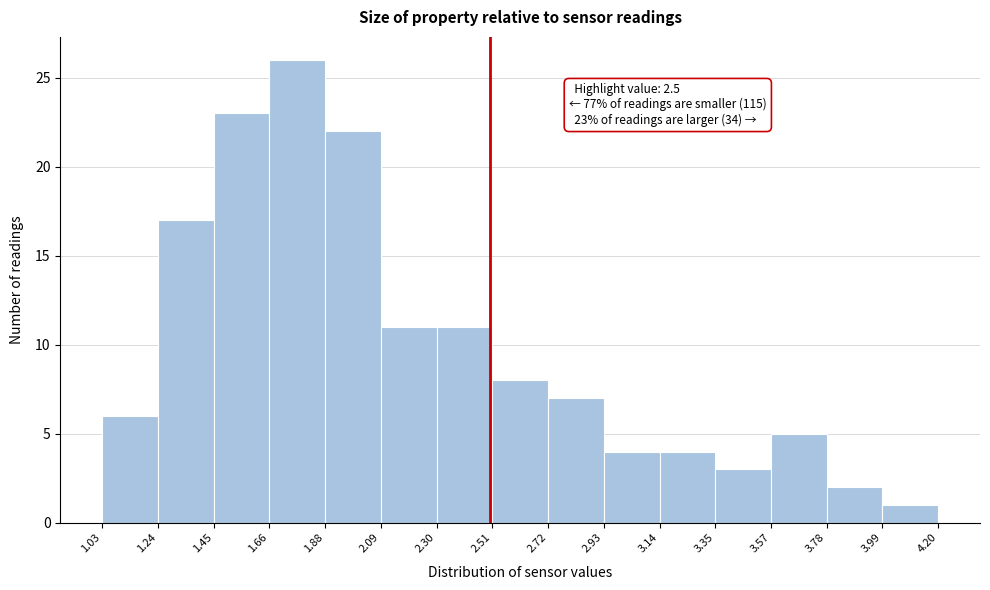

Which range on the x-axis has the tallest bar?

1.66 to 1.88